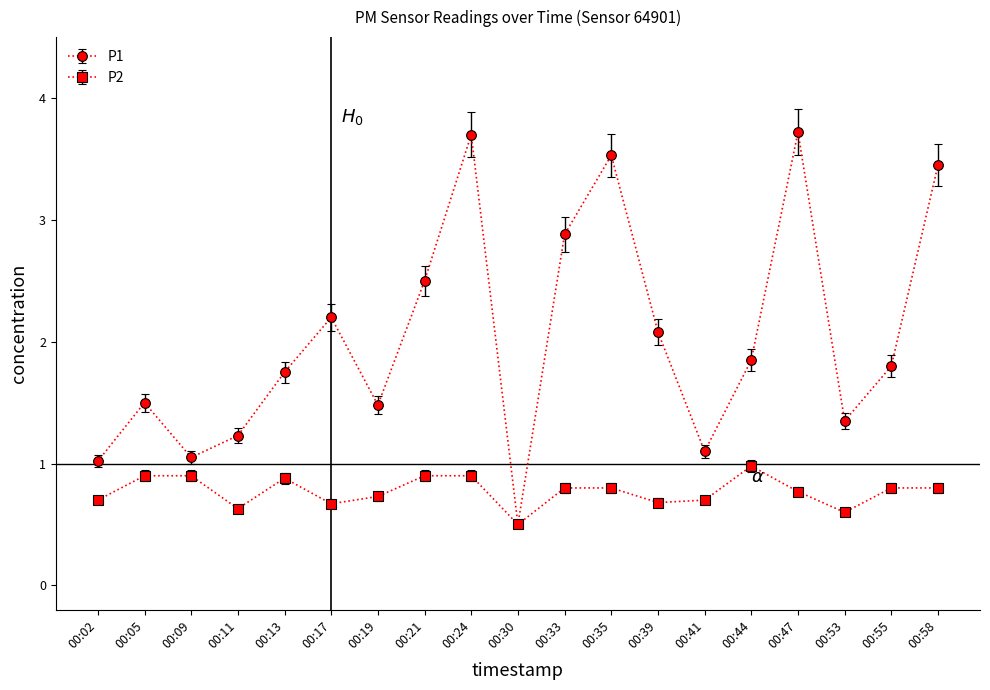

Which series has the largest range (max minus min)?

P1